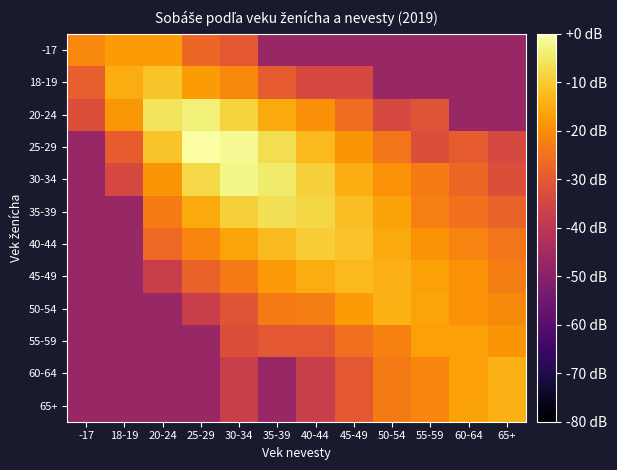

At which label does 60-64 first exceed -37?

45-49